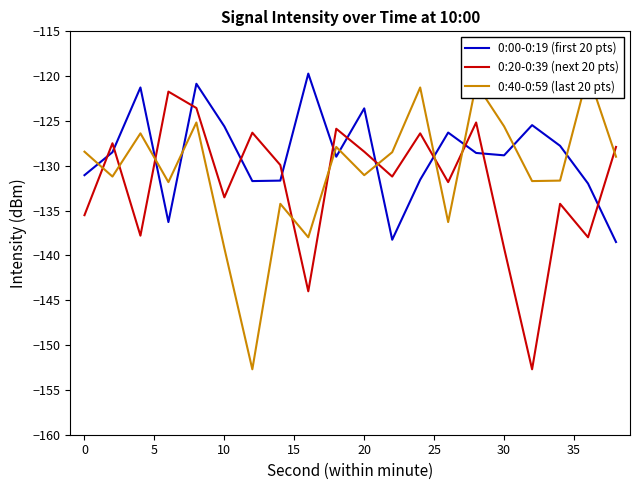

List the series in order of their overall mean, highest first.

0:00-0:19 (first 20 pts), 0:40-0:59 (last 20 pts), 0:20-0:39 (next 20 pts)